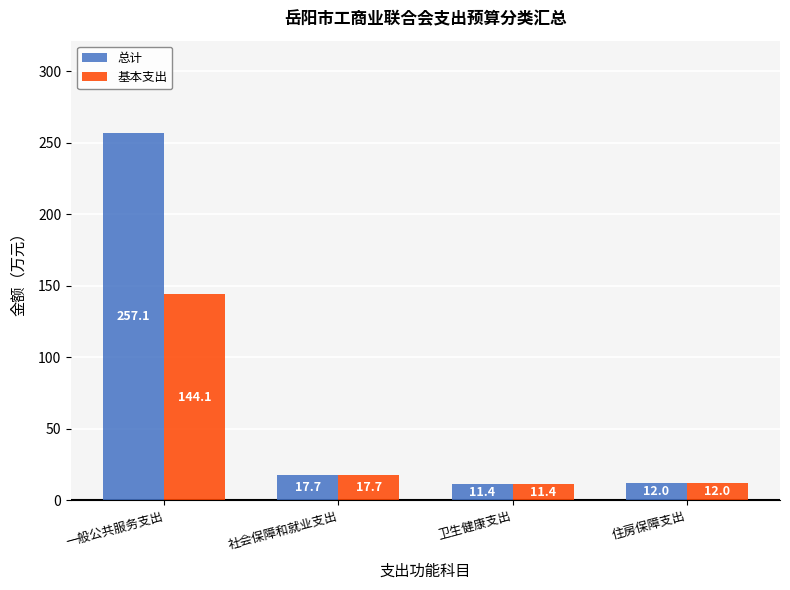

List the labels in order of 基本支出 value, largest first.

一般公共服务支出, 社会保障和就业支出, 住房保障支出, 卫生健康支出